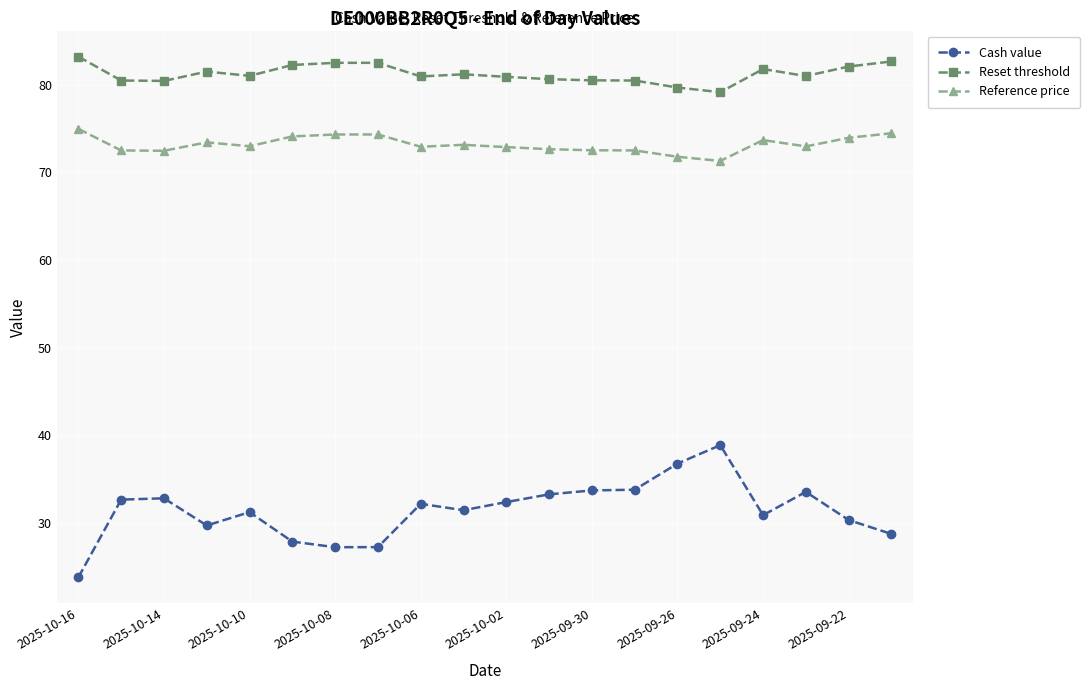

True or false: Reference price has more than 2 points higher than both neighbors.

True